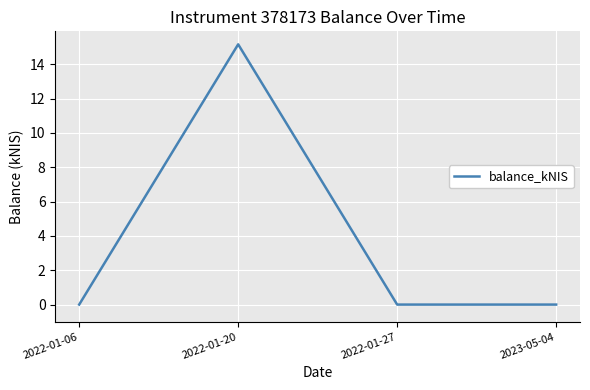

How many categories are shown in the chart?

4